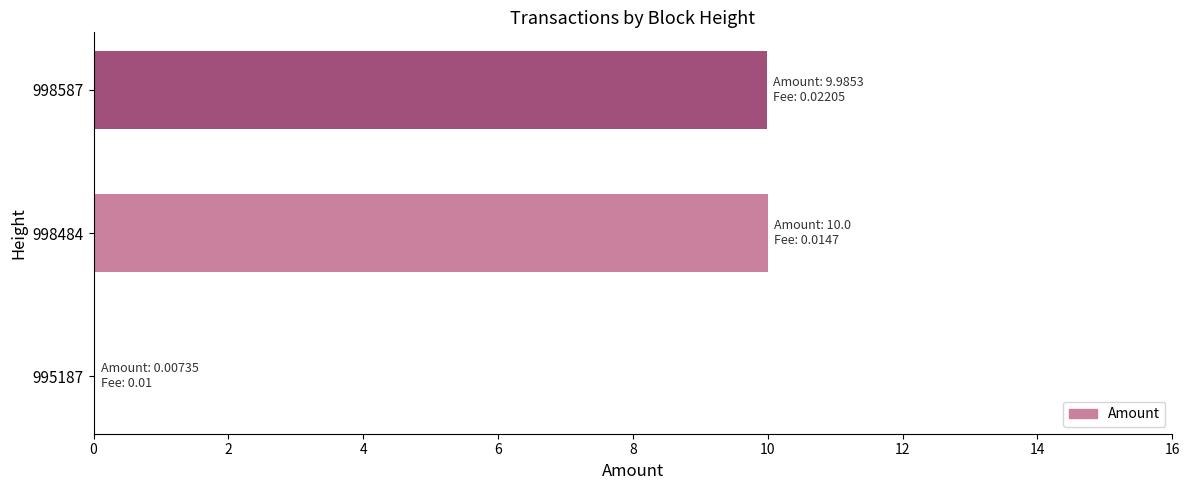

What is the sum of all values?

20.0